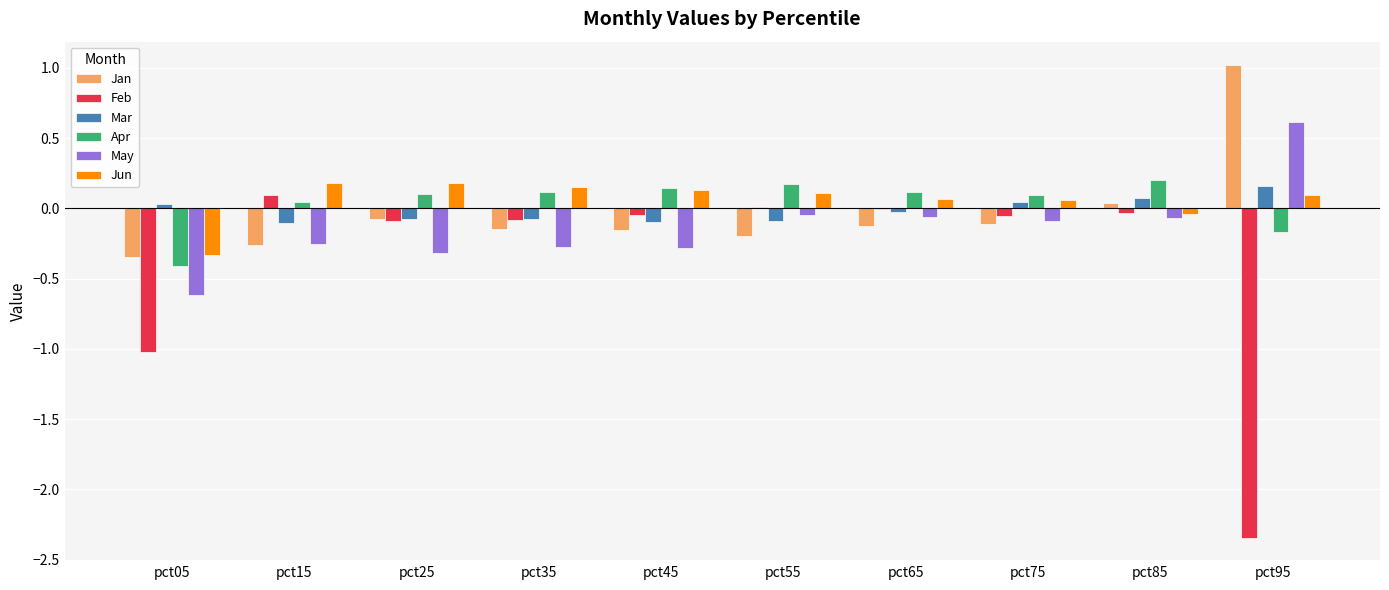

What is the sum of all Jan values?

-0.4